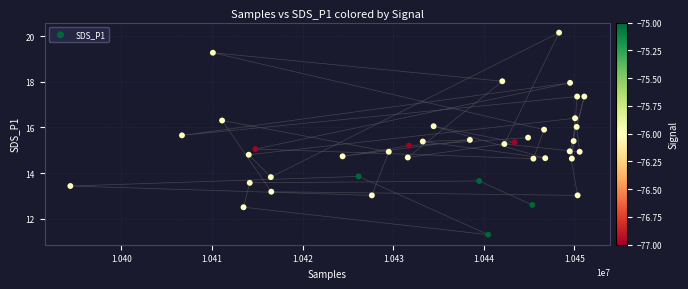

What is the range of X values (max minus min)?

56747.0